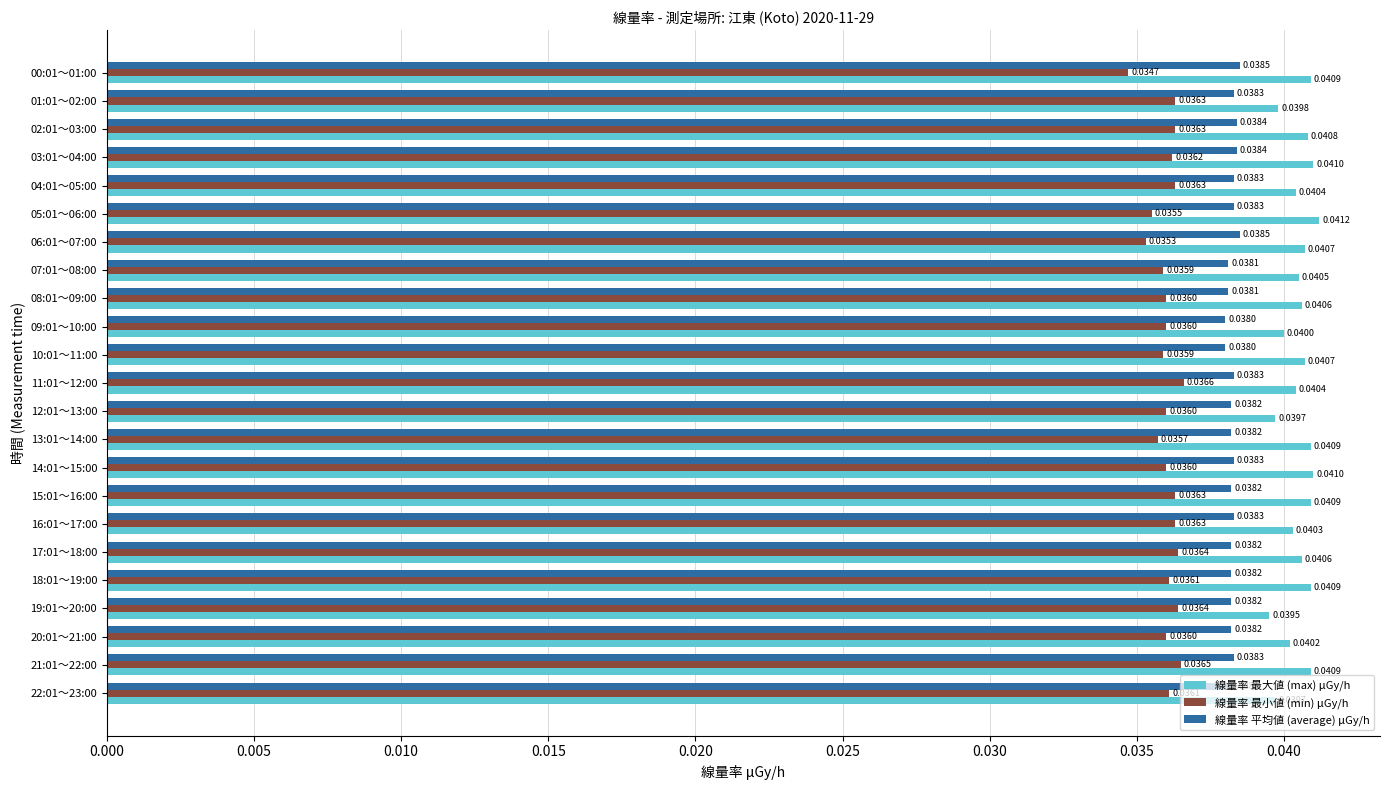

What is the sum of all 線量率 最大値 (max) μGy/h values?

0.9